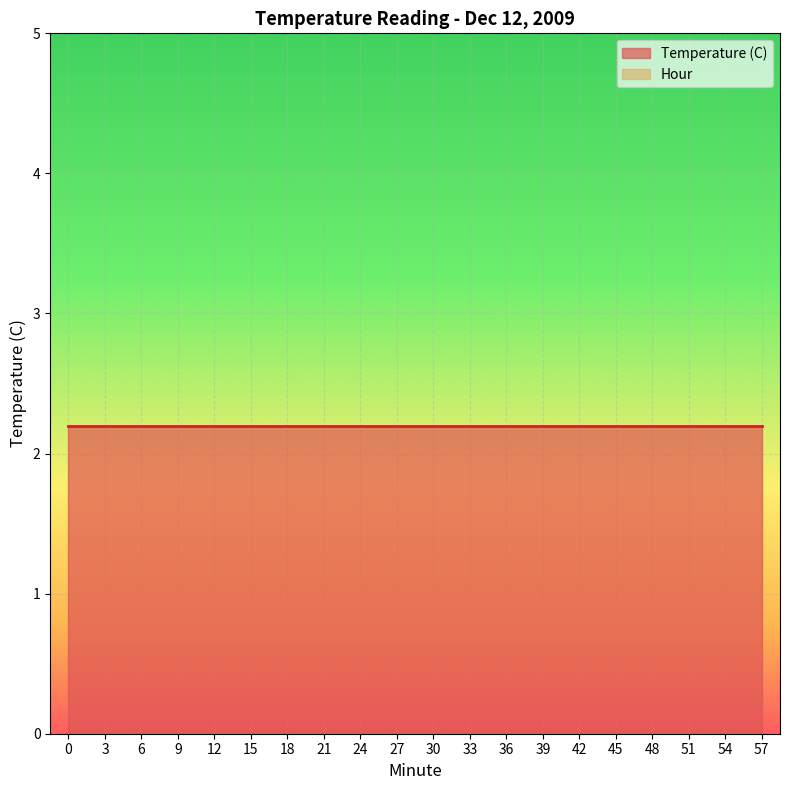

True or false: Temperature (C) and Hour cross at least once.

False